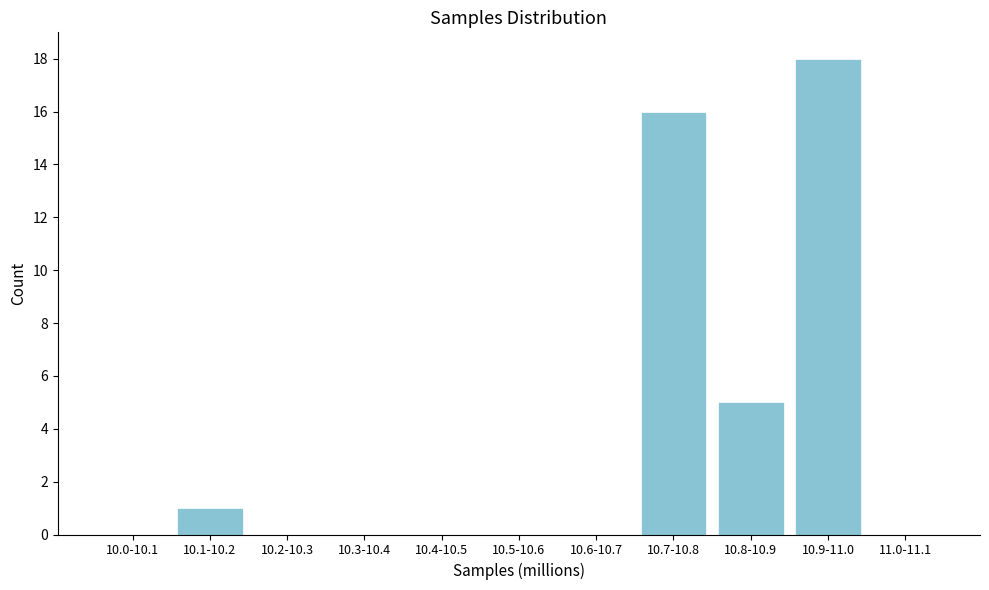

Reading right to left, what are all the values shown in this chart?

11.0-11.1=0	10.9-11.0=18	10.8-10.9=5	10.7-10.8=16	10.6-10.7=0	10.5-10.6=0	10.4-10.5=0	10.3-10.4=0	10.2-10.3=0	10.1-10.2=1	10.0-10.1=0